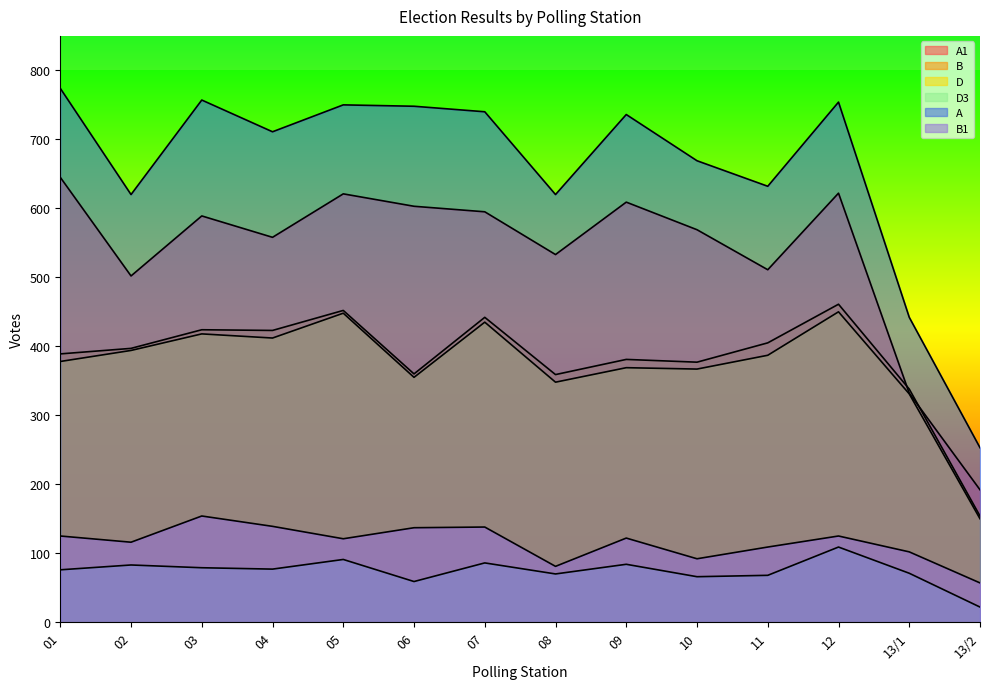

What position from the left is 06?

6